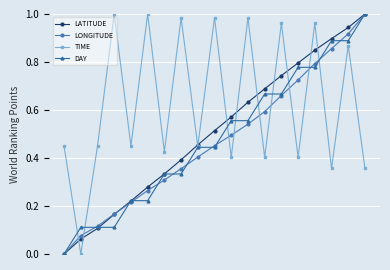

How many intersections are there between LONGITUDE and TIME?

9